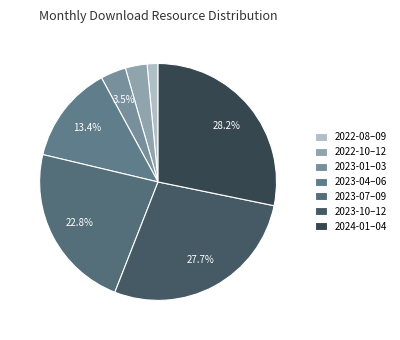

How many slices are in this pie chart?

7